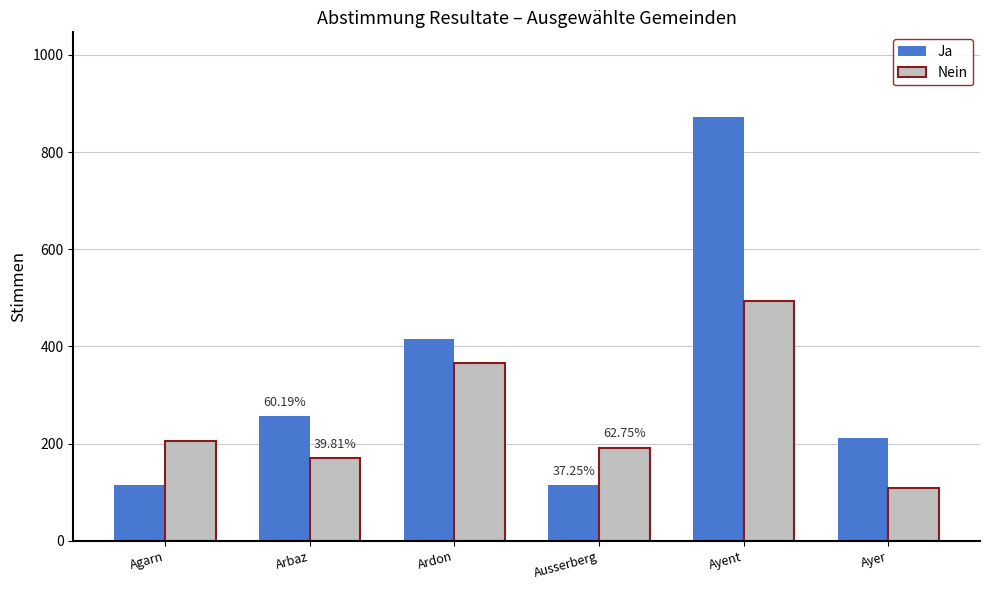

What are all the series names shown in the legend?

Ja, Nein